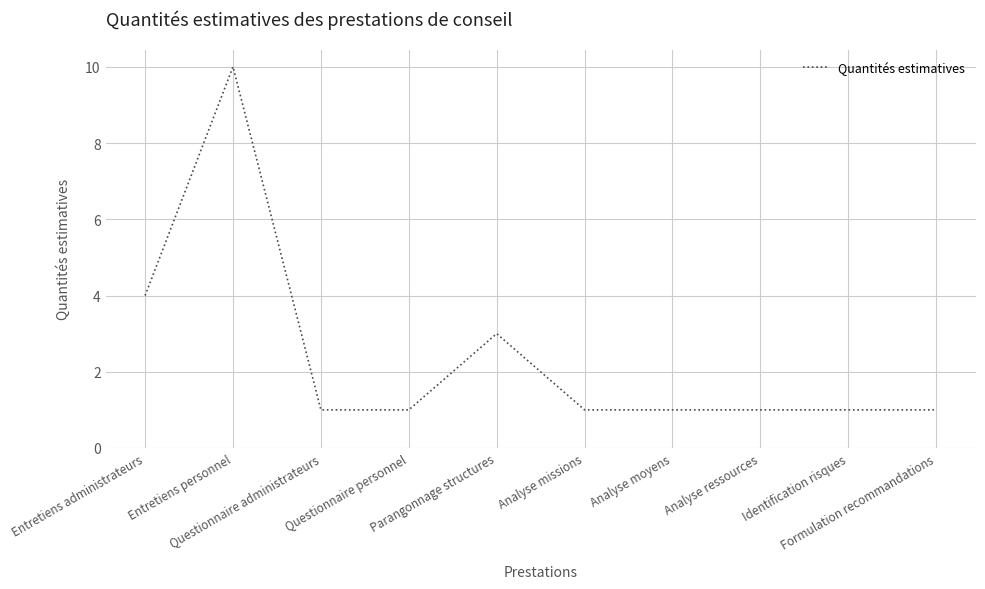

What is the greatest value displayed?

10